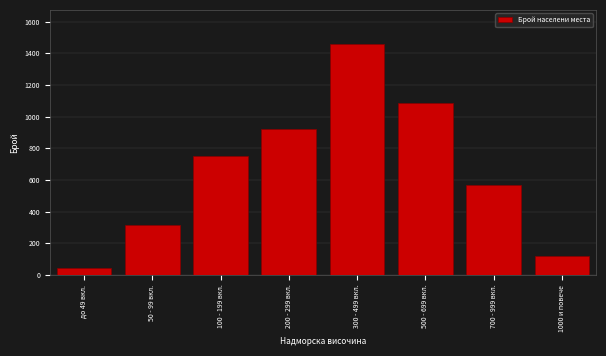

Reading left to right, extract all data points from this chart.

до 49 вкл.=45	50 - 99 вкл.=312	100 - 199 вкл.=748	200 - 299 вкл.=923	300 - 499 вкл.=1456	500 - 699 вкл.=1089	700 - 999 вкл.=567	1000 и повече=119